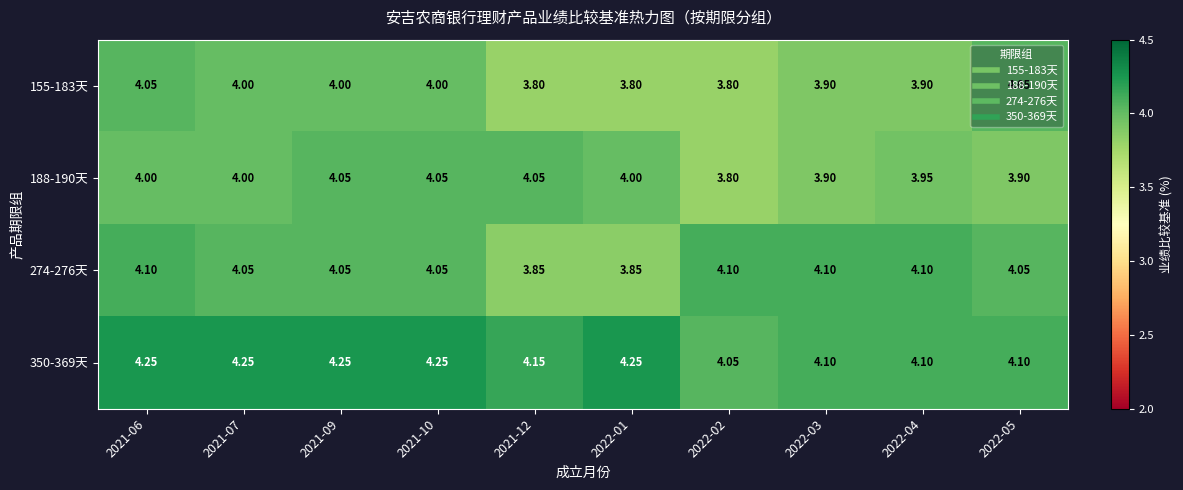

Is the value of 274-276天 at 2022-02 greater than the value of 155-183天 at 2022-04?

Yes